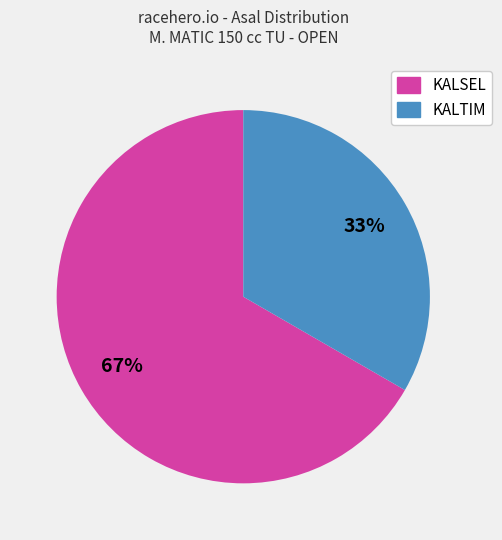

Approximately how many times larger is the value at KALTIM compared to KALSEL?

0.5